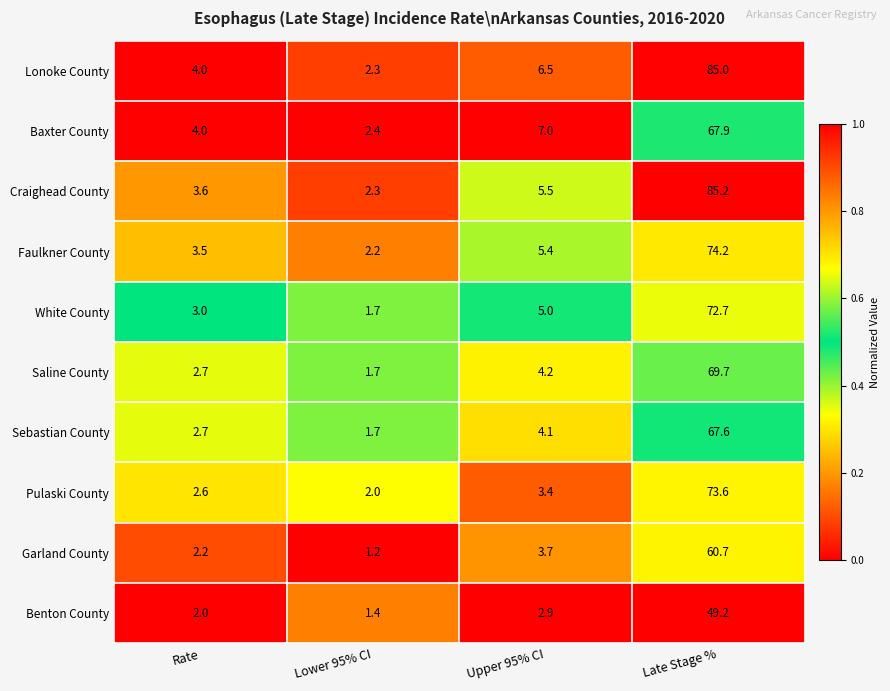

Where is Baxter County nearest to the value 35?

Upper 95% CI